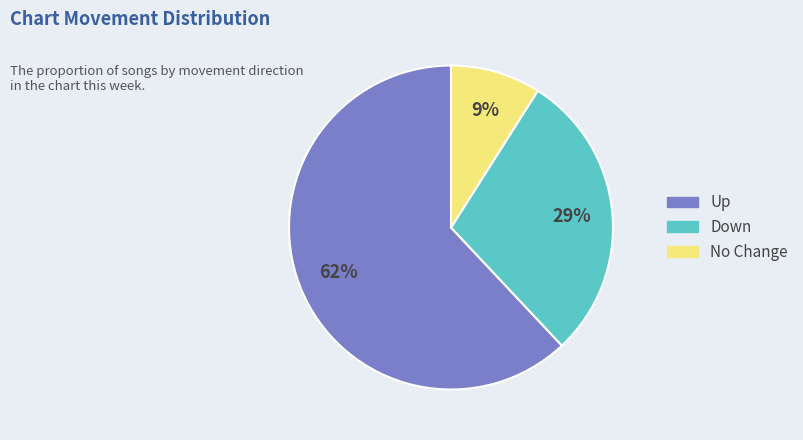

To the nearest percent, what is the average slice percentage?

33%